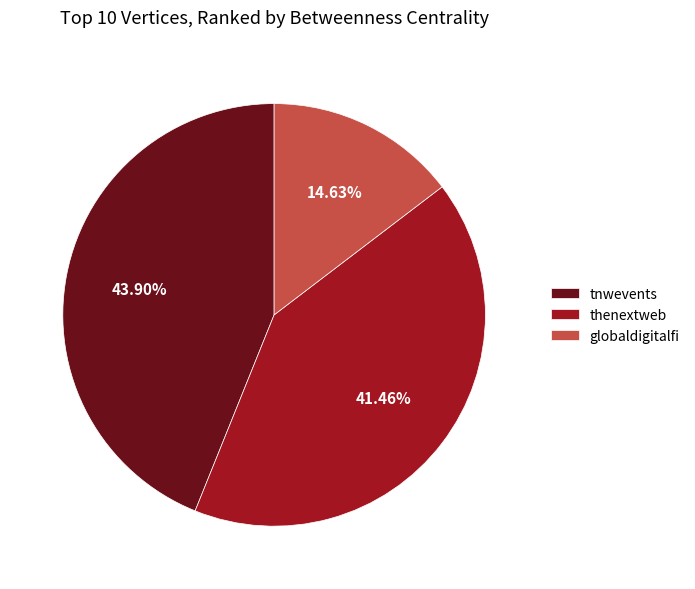

What percentage is the thenextweb slice, to the nearest percent?

41%